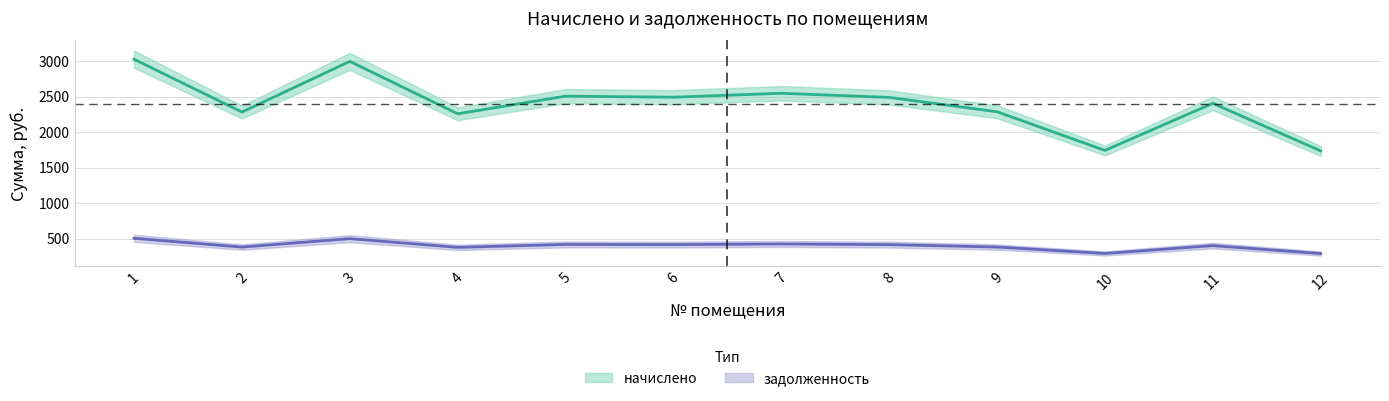

What is the sum of all задолженность values?

4797.2